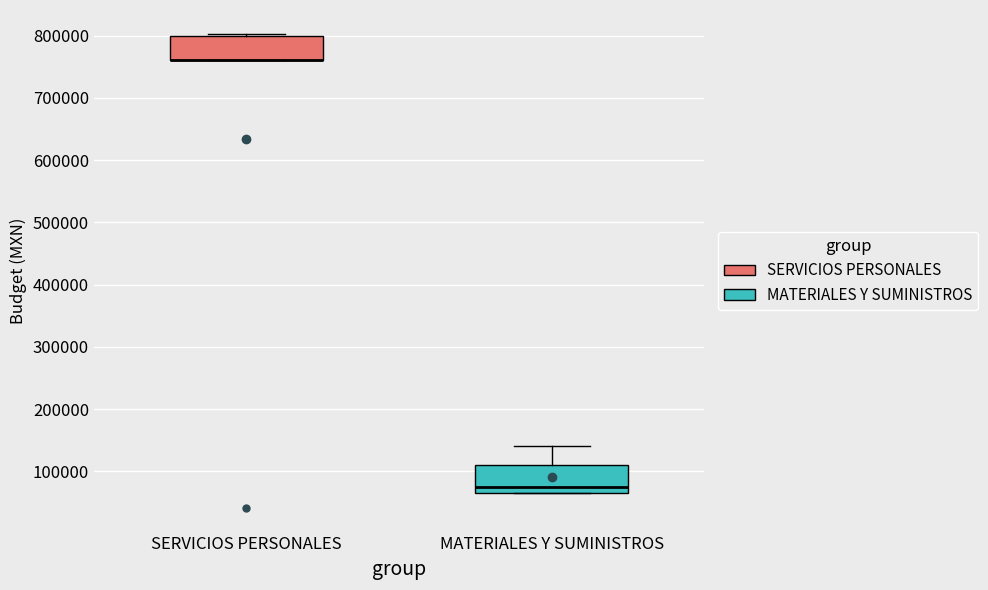

Reading left to right, transcribe this box plot: for each box, give where its median line is, the range the box spans, and where its two whiskers end, as read against the y-axis. The values are not printed on the chart, so give them approximately, as read against the axis.

SERVICIOS PERSONALES: median 760000 (drawn on the box's lower edge), box 760000 to 800000, whiskers 760000 to 800000 (just above the box's upper edge)
MATERIALES Y SUMINISTROS: median 70000 (just above the box's lower edge), box 70000 to 110000, whiskers 70000 to 140000